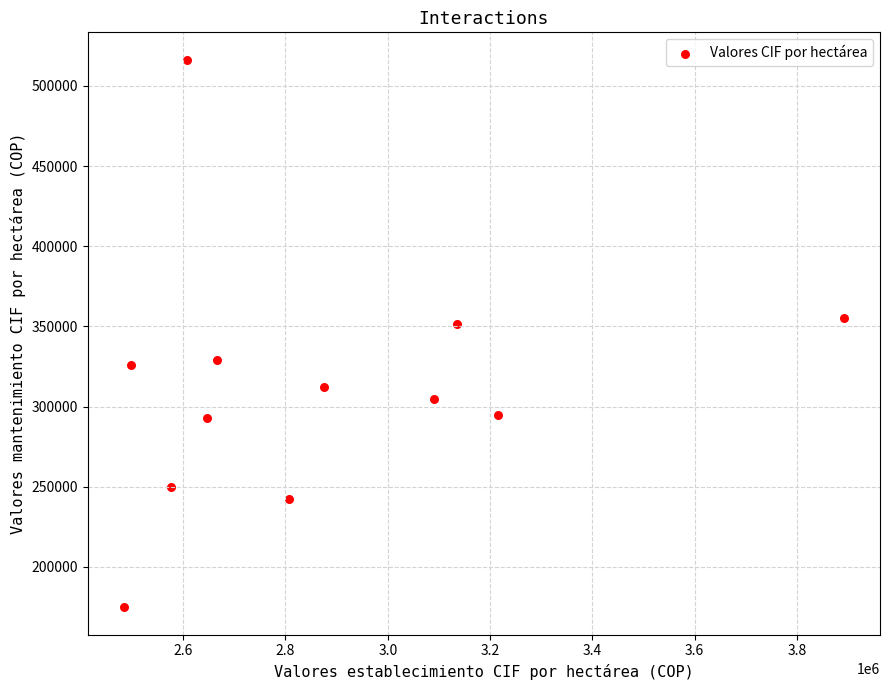

What is the average X value?

2874371.6